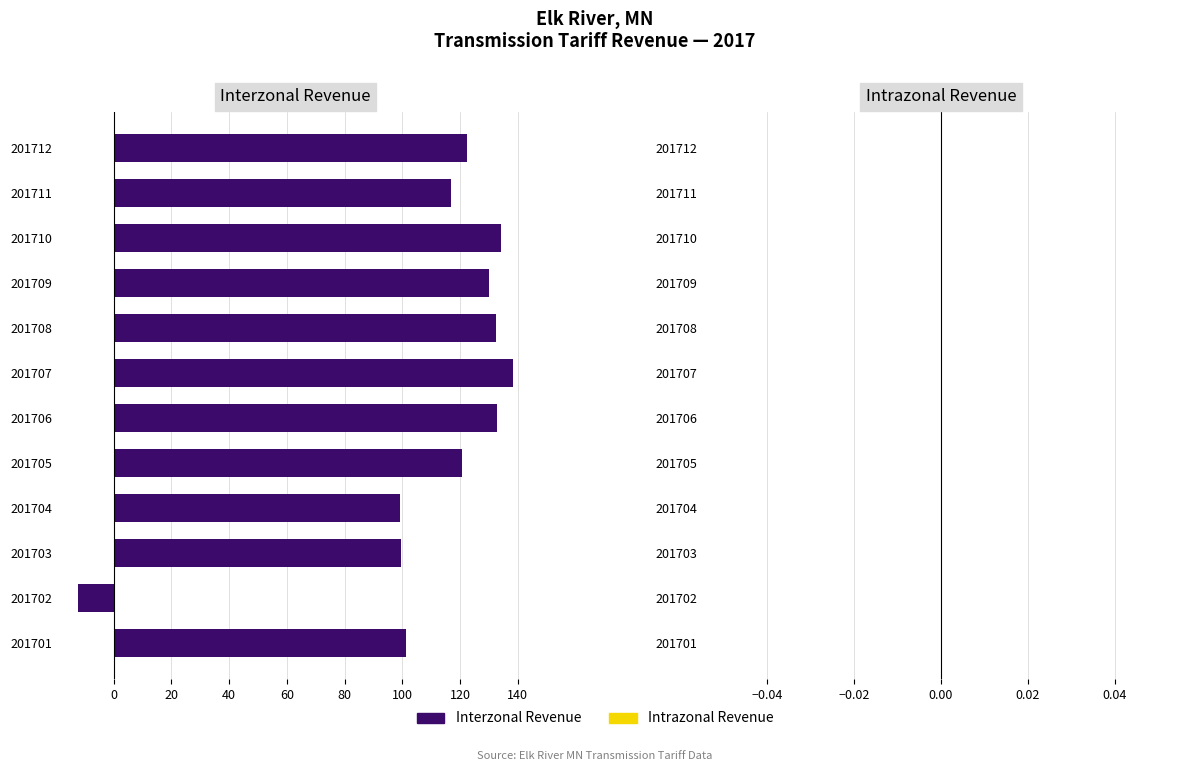

What is the change in value from 201704 to 201710?

+34.9